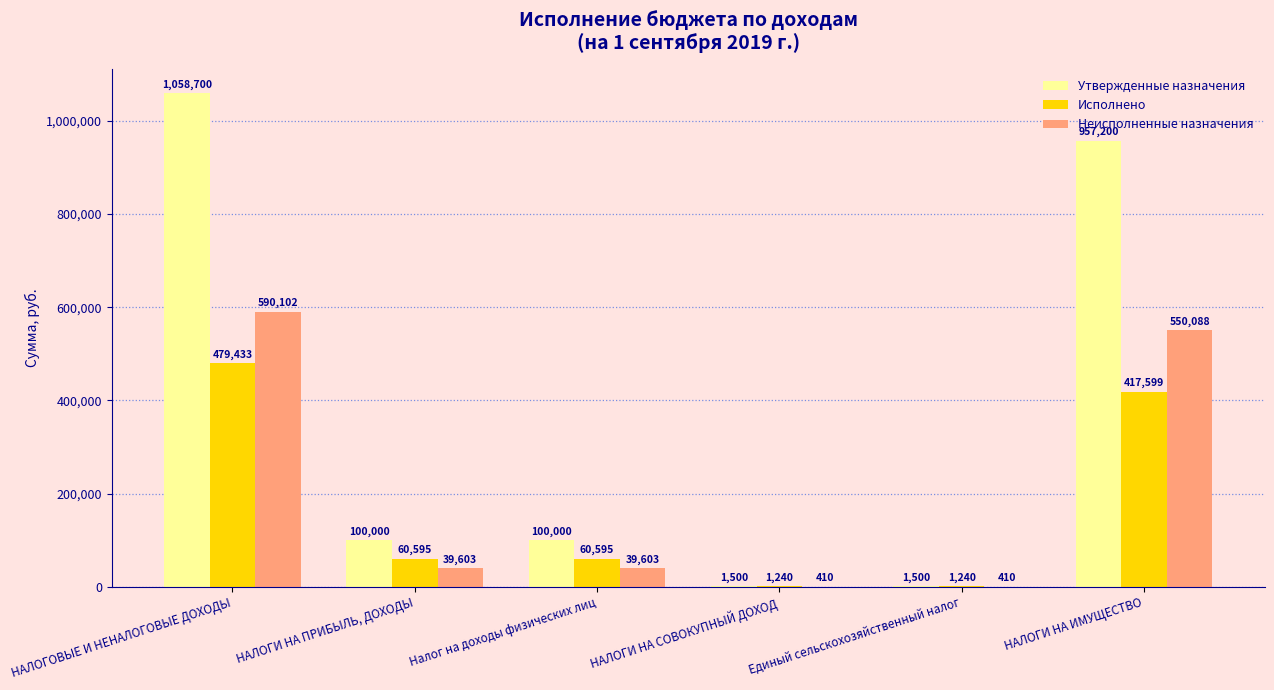

The value of Исполнено at НАЛОГОВЫЕ И НЕНАЛОГОВЫЕ ДОХОДЫ is 479433.3. True or false?

True